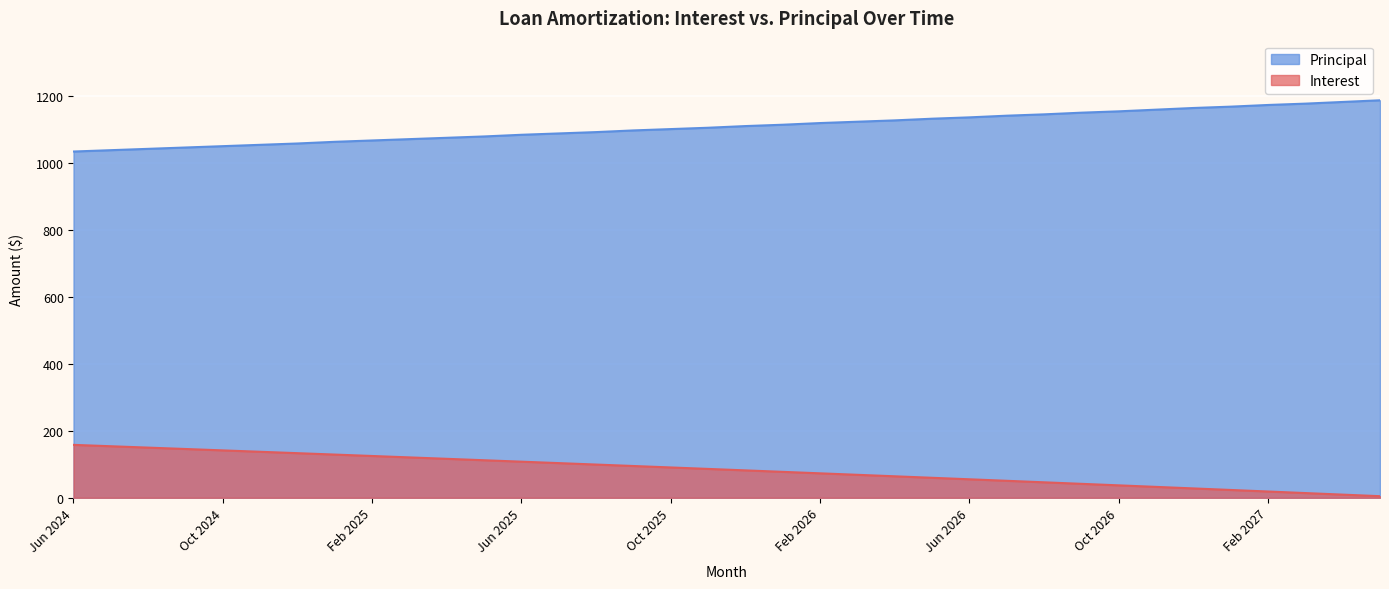

How many lines are shown in the chart?

2